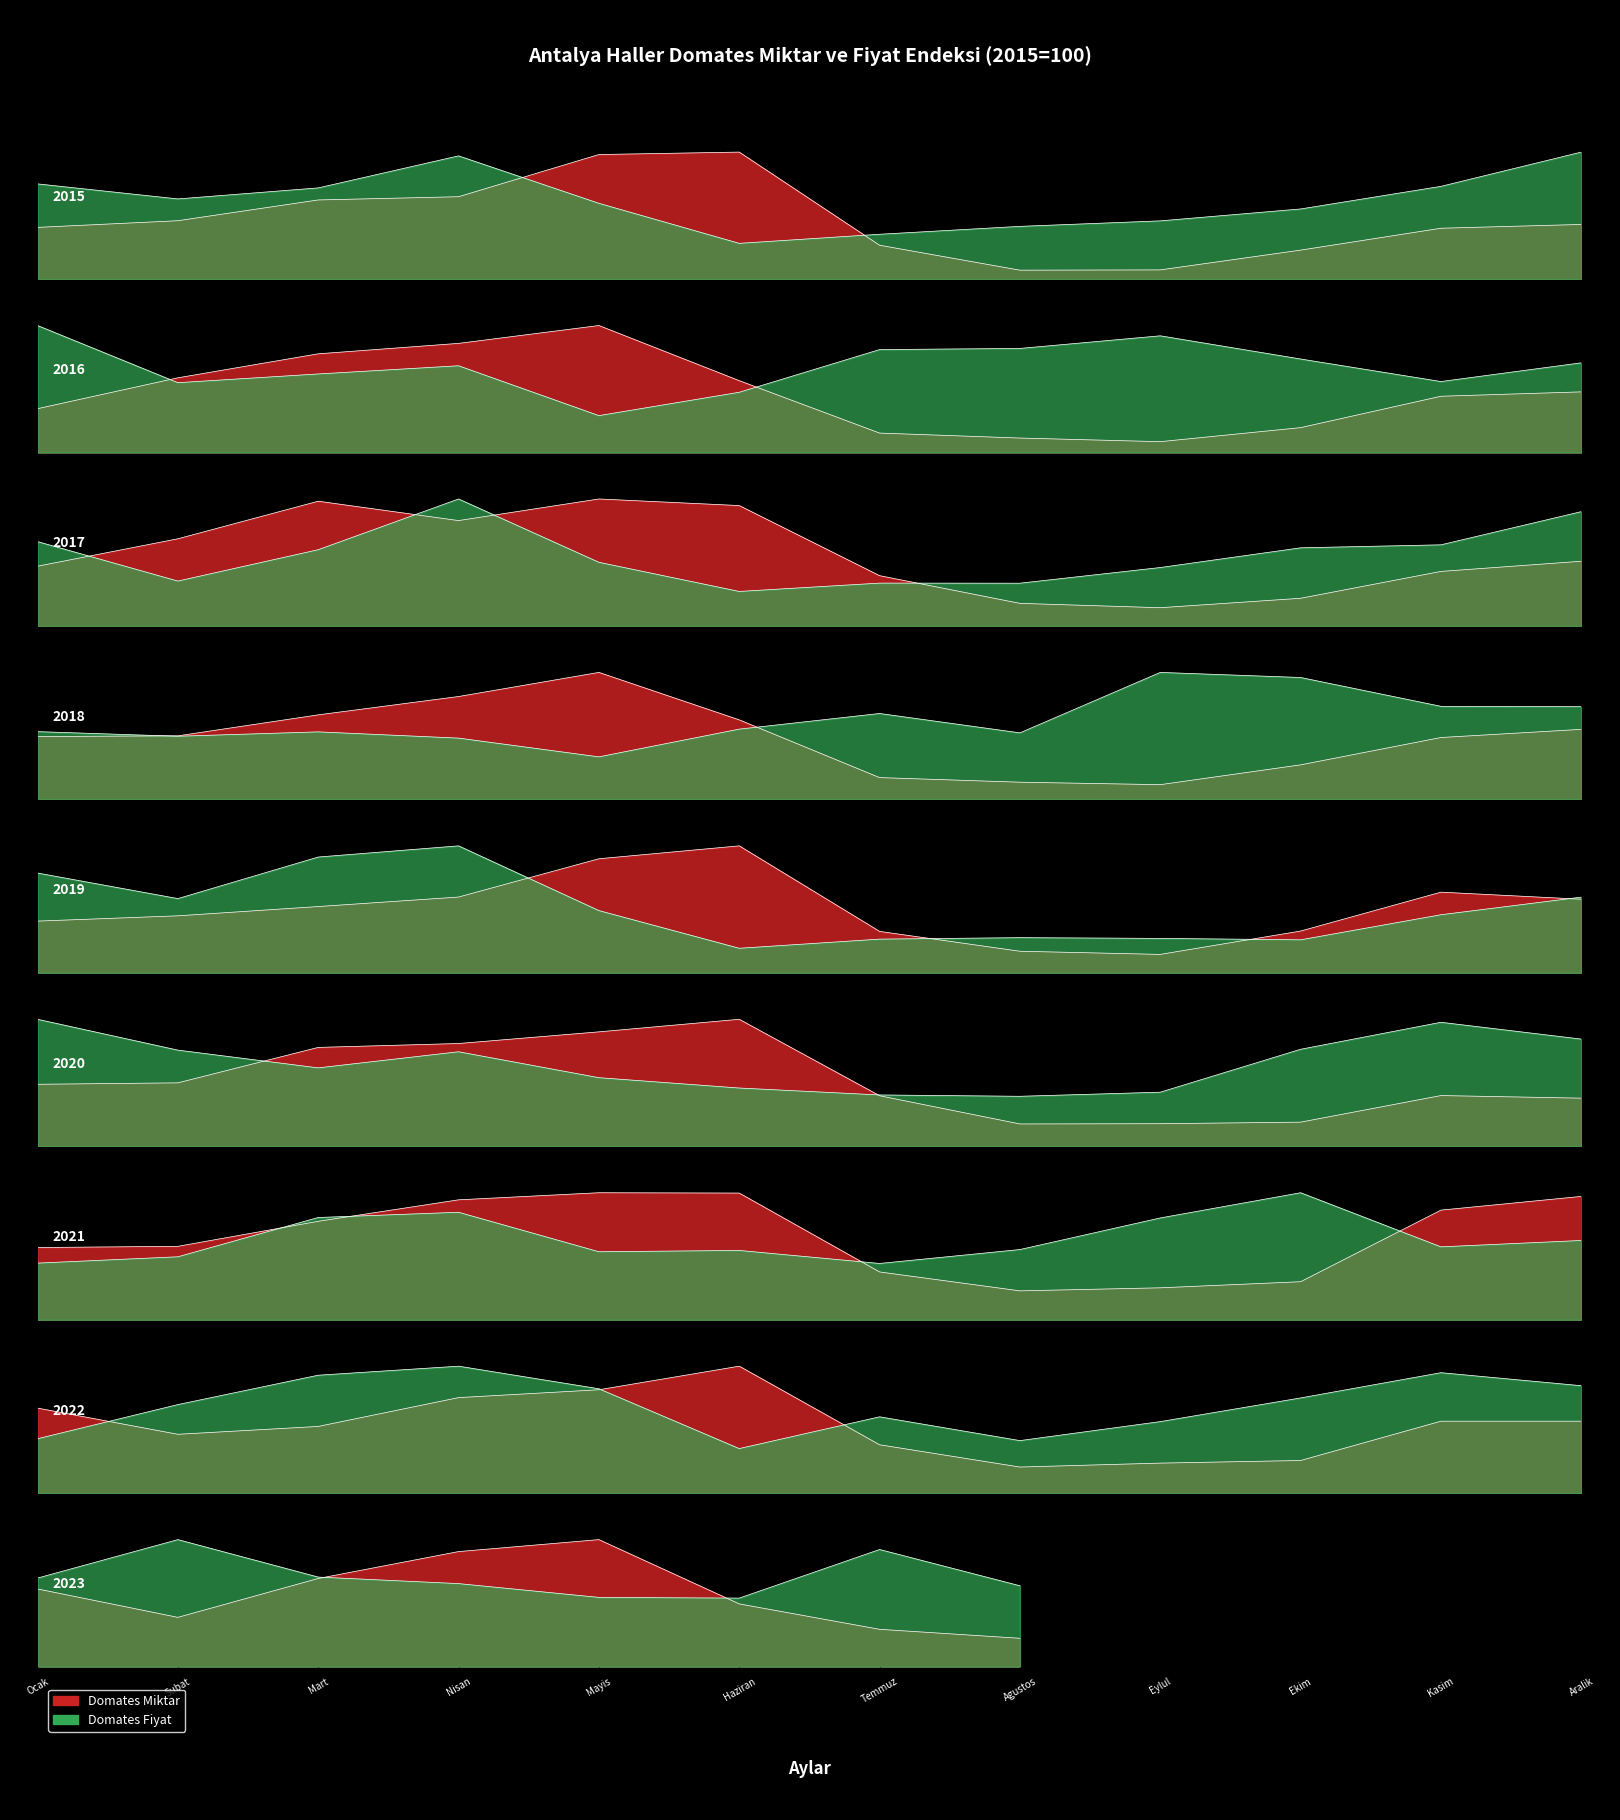

What is the difference between the second highest and minimum values in the Domates Fiyat series?

0.7